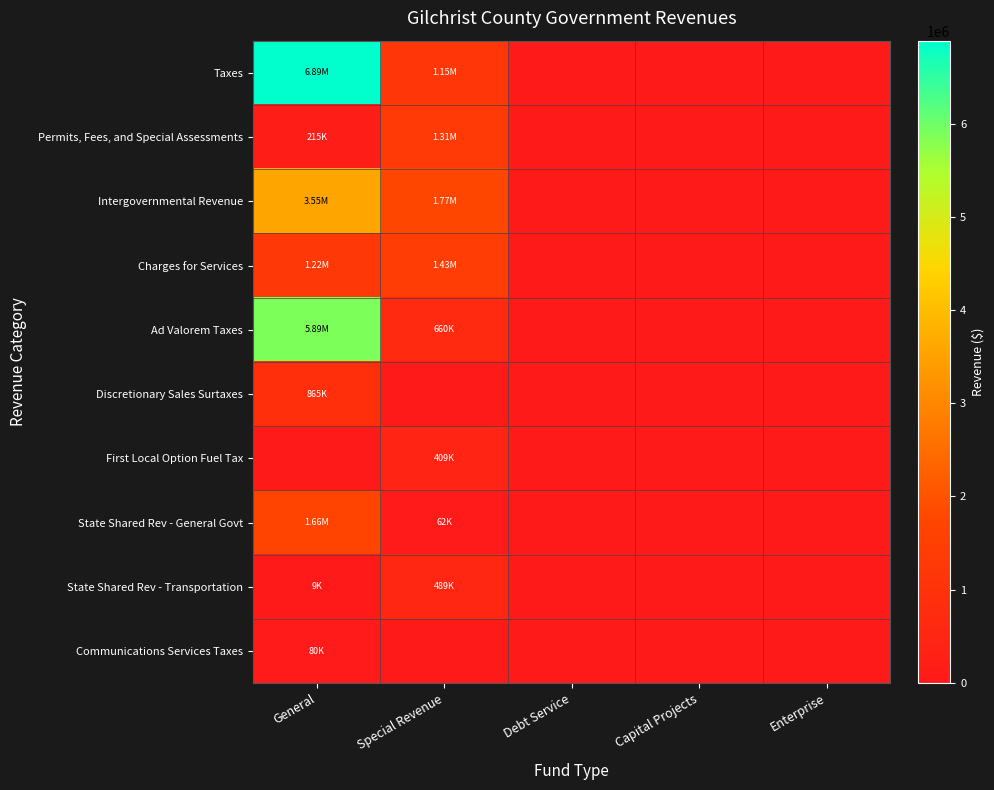

Reading left to right, transcribe all the data shown in this chart.

Taxes: General=6888168	Special Revenue=1154821	Debt Service=0	Capital Projects=0	Enterprise=0
Permits, Fees, and Special Assessments: General=214967	Special Revenue=1312395	Debt Service=0	Capital Projects=0	Enterprise=0
Intergovernmental Revenue: General=3552227	Special Revenue=1772358	Debt Service=0	Capital Projects=0	Enterprise=0
Charges for Services: General=1221287	Special Revenue=1430460	Debt Service=0	Capital Projects=0	Enterprise=0
Ad Valorem Taxes: General=5892375	Special Revenue=660475	Debt Service=0	Capital Projects=0	Enterprise=0
Discretionary Sales Surtaxes: General=865482	Special Revenue=0	Debt Service=0	Capital Projects=0	Enterprise=0
First Local Option Fuel Tax: General=0	Special Revenue=409465	Debt Service=0	Capital Projects=0	Enterprise=0
State Shared Rev - General Govt: General=1657256	Special Revenue=61818	Debt Service=0	Capital Projects=0	Enterprise=0
State Shared Rev - Transportation: General=9138	Special Revenue=489193	Debt Service=0	Capital Projects=0	Enterprise=0
Communications Services Taxes: General=80360	Special Revenue=0	Debt Service=0	Capital Projects=0	Enterprise=0